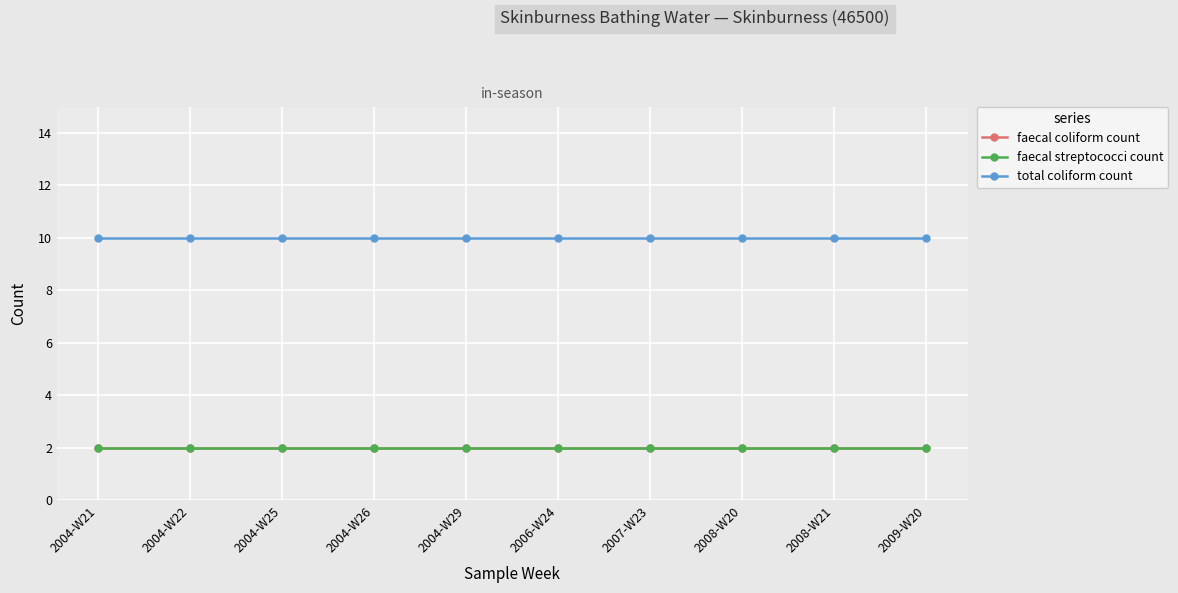

Reading left to right, extract all data points from this chart.

faecal coliform count: 2004-W21=2	2004-W22=2	2004-W25=2	2004-W26=2	2004-W29=2	2006-W24=2	2007-W23=2	2008-W20=2	2008-W21=2	2009-W20=2
faecal streptococci count: 2004-W21=2	2004-W22=2	2004-W25=2	2004-W26=2	2004-W29=2	2006-W24=2	2007-W23=2	2008-W20=2	2008-W21=2	2009-W20=2
total coliform count: 2004-W21=10	2004-W22=10	2004-W25=10	2004-W26=10	2004-W29=10	2006-W24=10	2007-W23=10	2008-W20=10	2008-W21=10	2009-W20=10